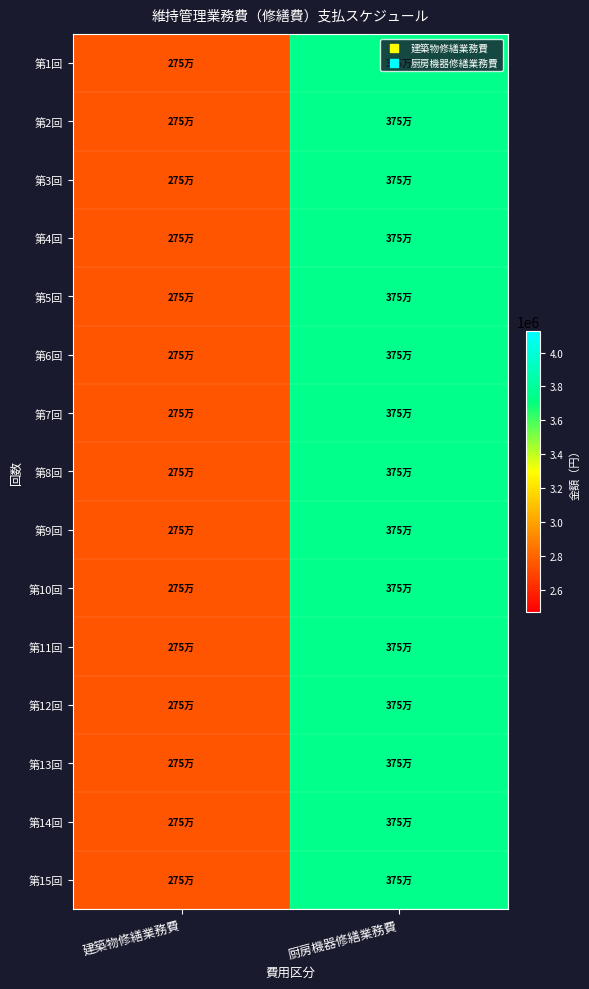

Reading left to right, what are all the values shown in this chart?

第1回: 建築物修繕業務費=2750000	厨房機器修繕業務費=3750000
第2回: 建築物修繕業務費=2750000	厨房機器修繕業務費=3750000
第3回: 建築物修繕業務費=2750000	厨房機器修繕業務費=3750000
第4回: 建築物修繕業務費=2750000	厨房機器修繕業務費=3750000
第5回: 建築物修繕業務費=2750000	厨房機器修繕業務費=3750000
第6回: 建築物修繕業務費=2750000	厨房機器修繕業務費=3750000
第7回: 建築物修繕業務費=2750000	厨房機器修繕業務費=3750000
第8回: 建築物修繕業務費=2750000	厨房機器修繕業務費=3750000
第9回: 建築物修繕業務費=2750000	厨房機器修繕業務費=3750000
第10回: 建築物修繕業務費=2750000	厨房機器修繕業務費=3750000
第11回: 建築物修繕業務費=2750000	厨房機器修繕業務費=3750000
第12回: 建築物修繕業務費=2750000	厨房機器修繕業務費=3750000
第13回: 建築物修繕業務費=2750000	厨房機器修繕業務費=3750000
第14回: 建築物修繕業務費=2750000	厨房機器修繕業務費=3750000
第15回: 建築物修繕業務費=2750000	厨房機器修繕業務費=3750000